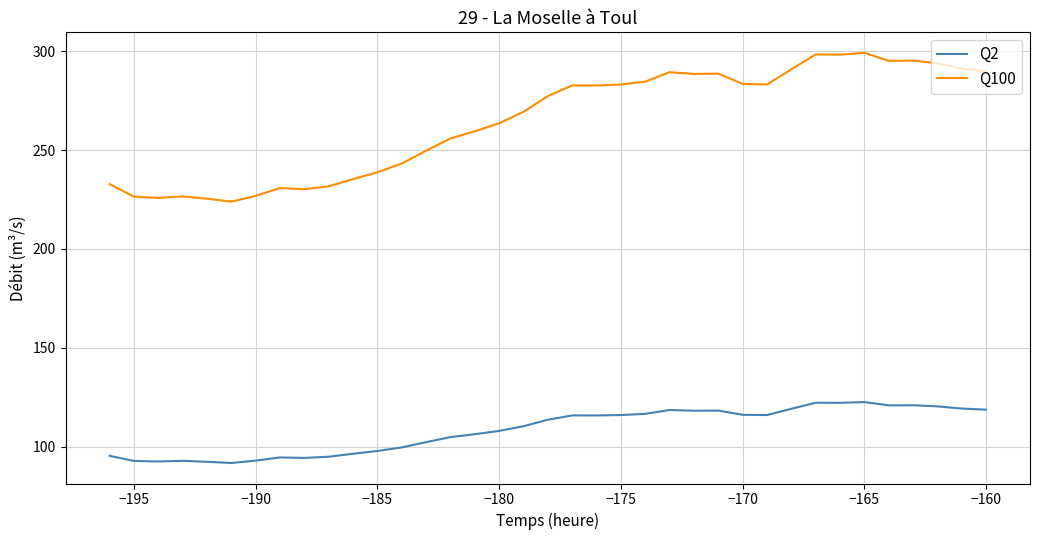

How many lines are shown in the chart?

2